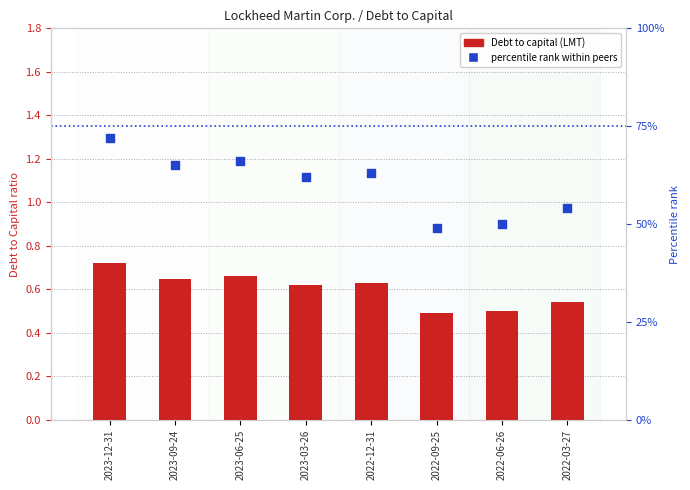

Which series contains the lowest Y value?

Debt to capital (LMT)